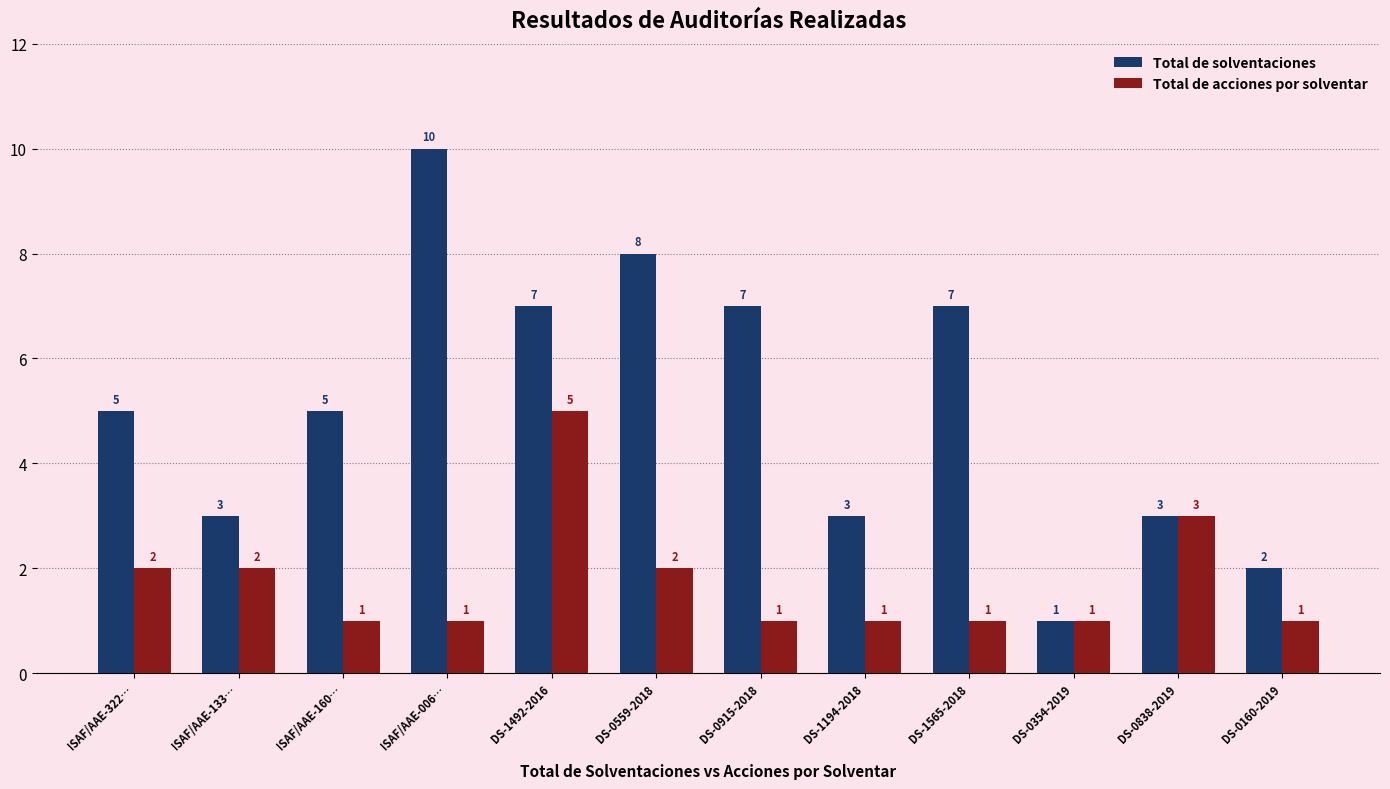

How many distinct data groups are displayed?

2